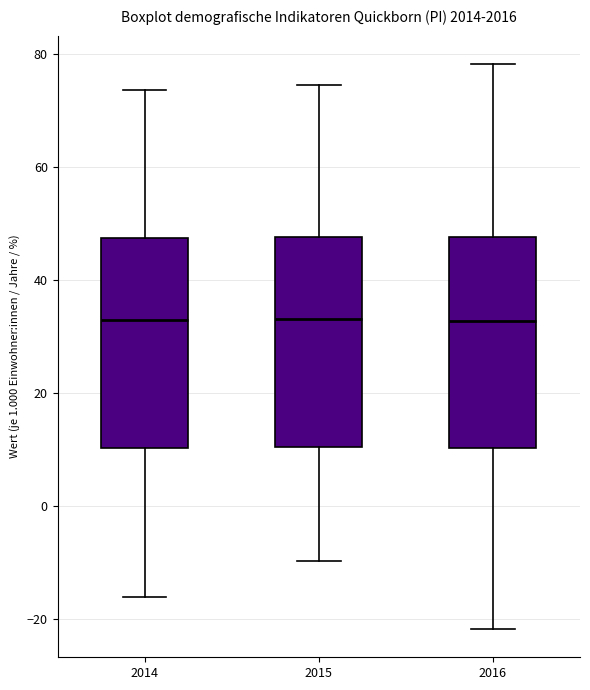

Reading left to right, read every box against the y-axis: the position of its median line, the range the box covers, and the ends of its whiskers. The values are not printed on the chart, so give them approximately, as read against the axis.

2014: median 34, box 10 to 48, whiskers -16 to 74
2015: median 34, box 10 to 48, whiskers -10 to 74
2016: median 32, box 10 to 48, whiskers -22 to 78